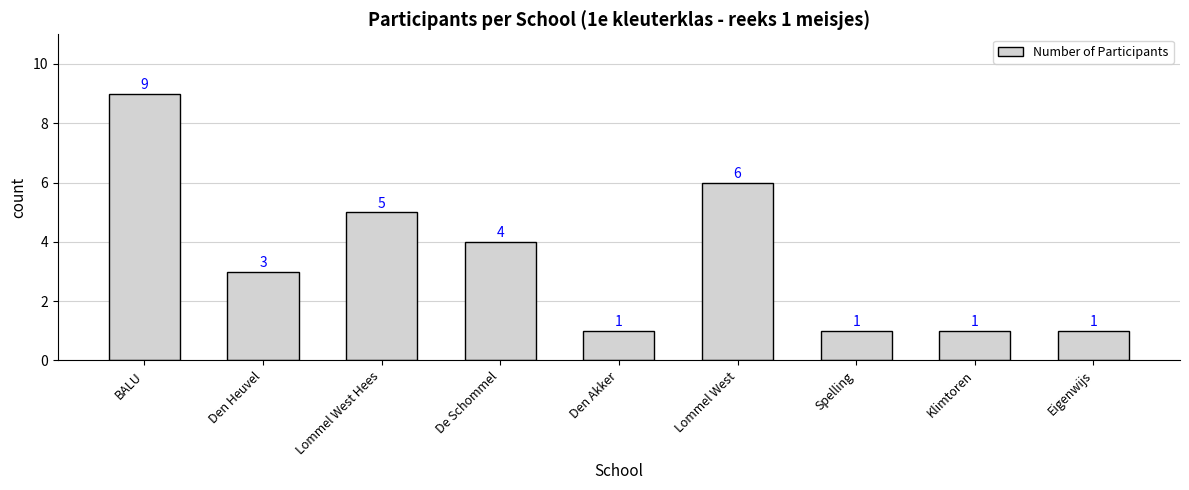

What is the change in value from Lommel West Hees to Klimtoren?

-4